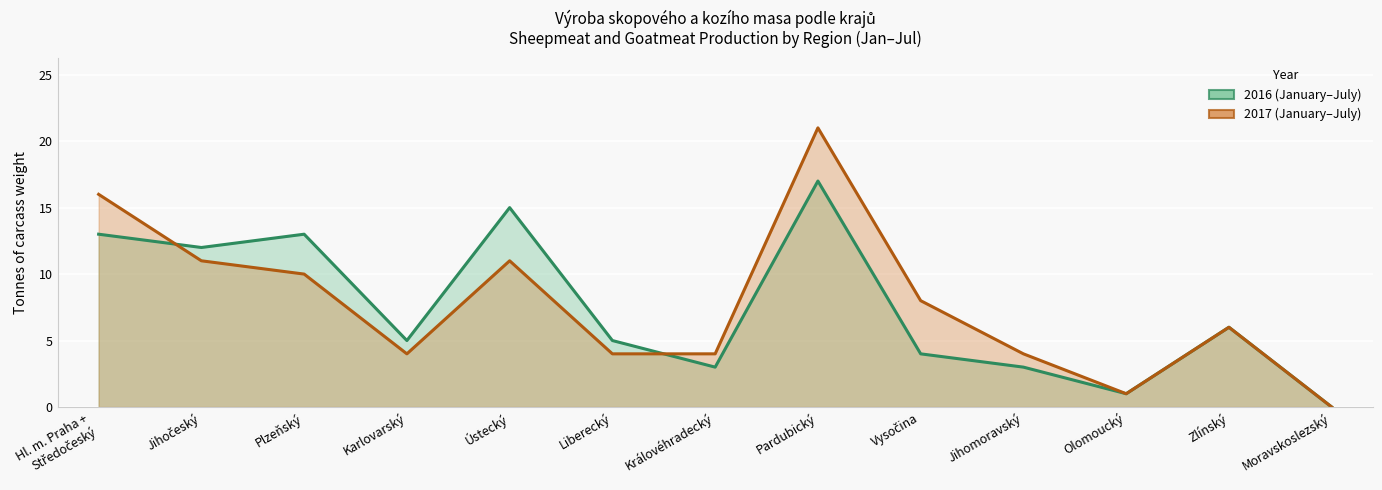

Reading left to right, transcribe all the data shown in this chart.

2016: 13	12	13	5	15	5	3	17	4	3	1	6	0
2017: 16	11	10	4	11	4	4	21	8	4	1	6	0